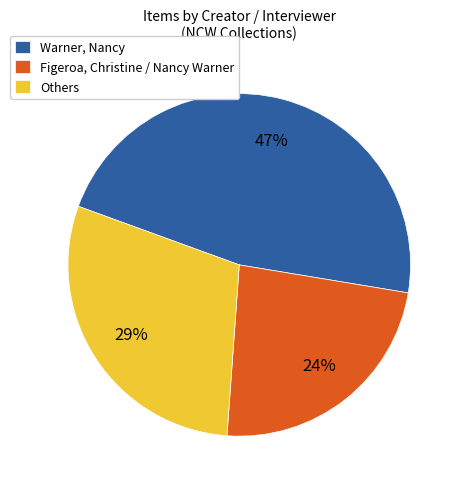

Is there a majority slice in this chart?

No